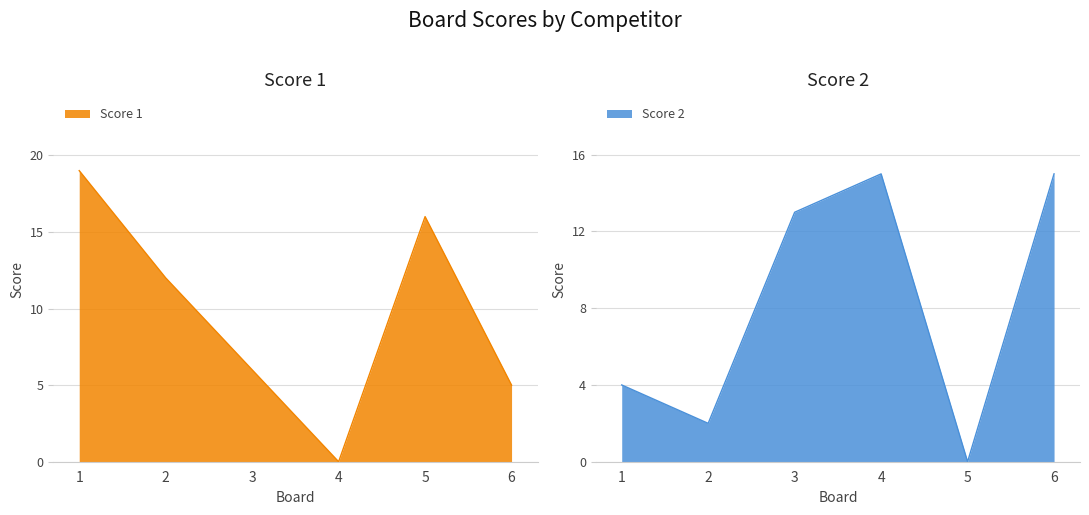

How many categories are shown in the chart?

6